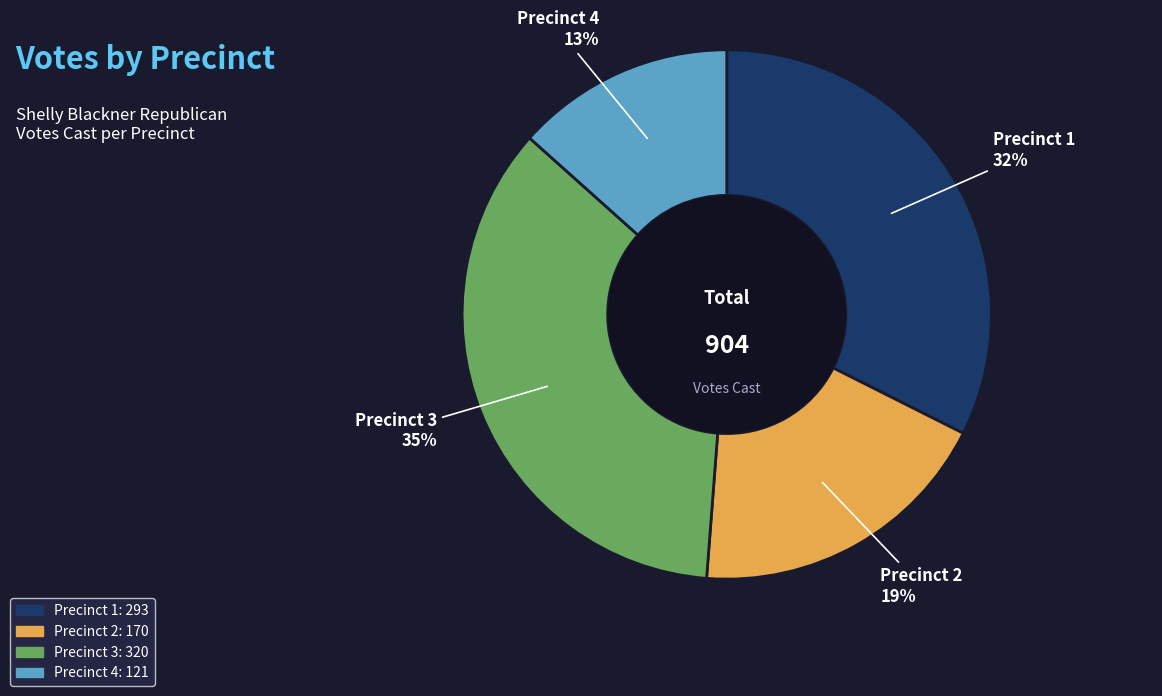

Which has a higher value, Precinct 3 or Precinct 2?

Precinct 3